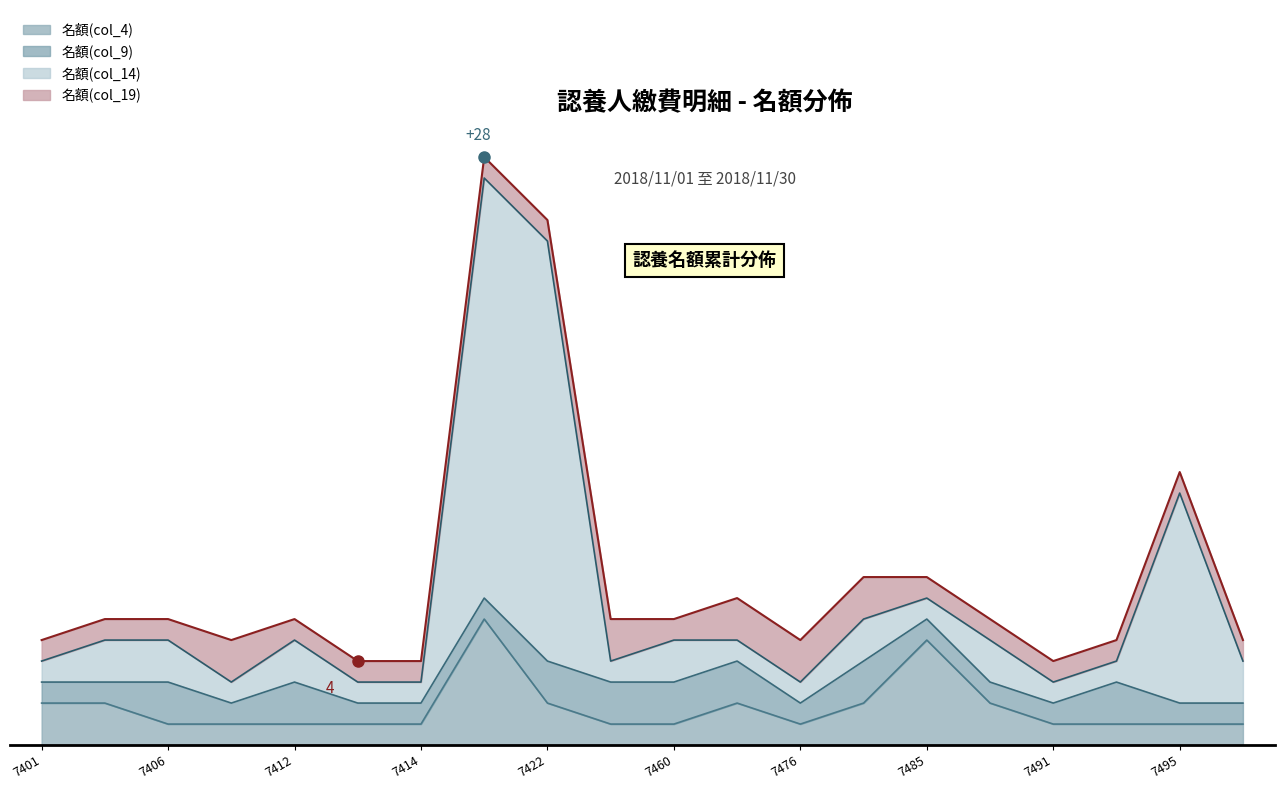

What is the average value of the 名額(col_14) series?

7